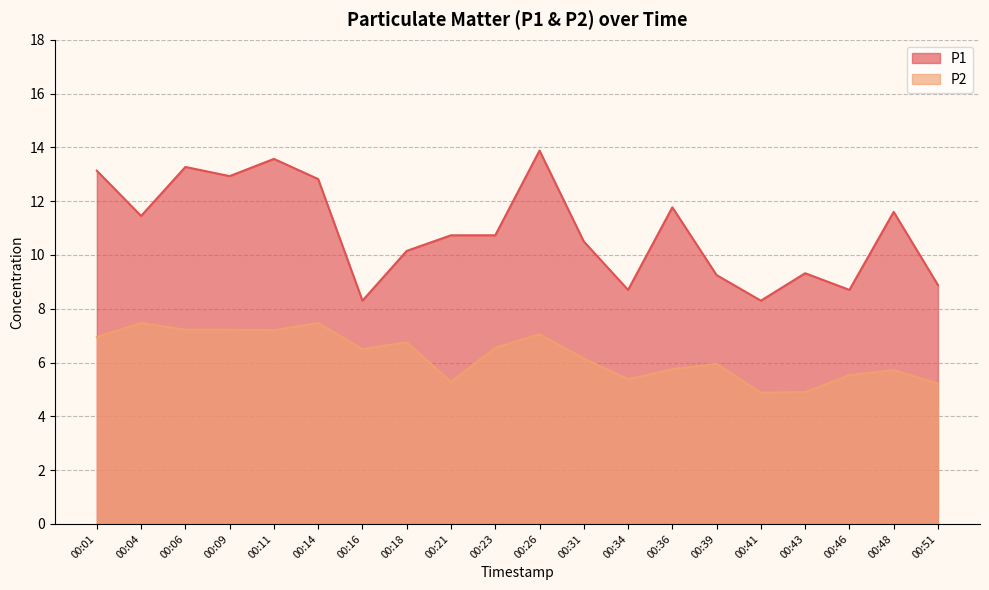

How many distinct data groups are displayed?

2